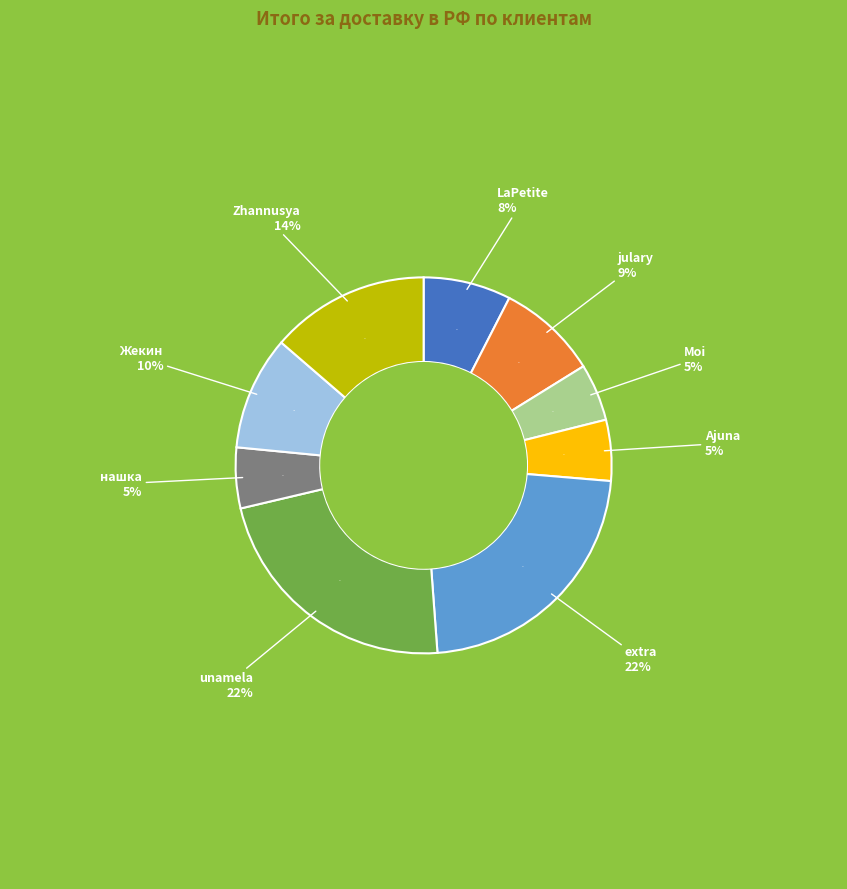

Does any single category account for the majority?

No